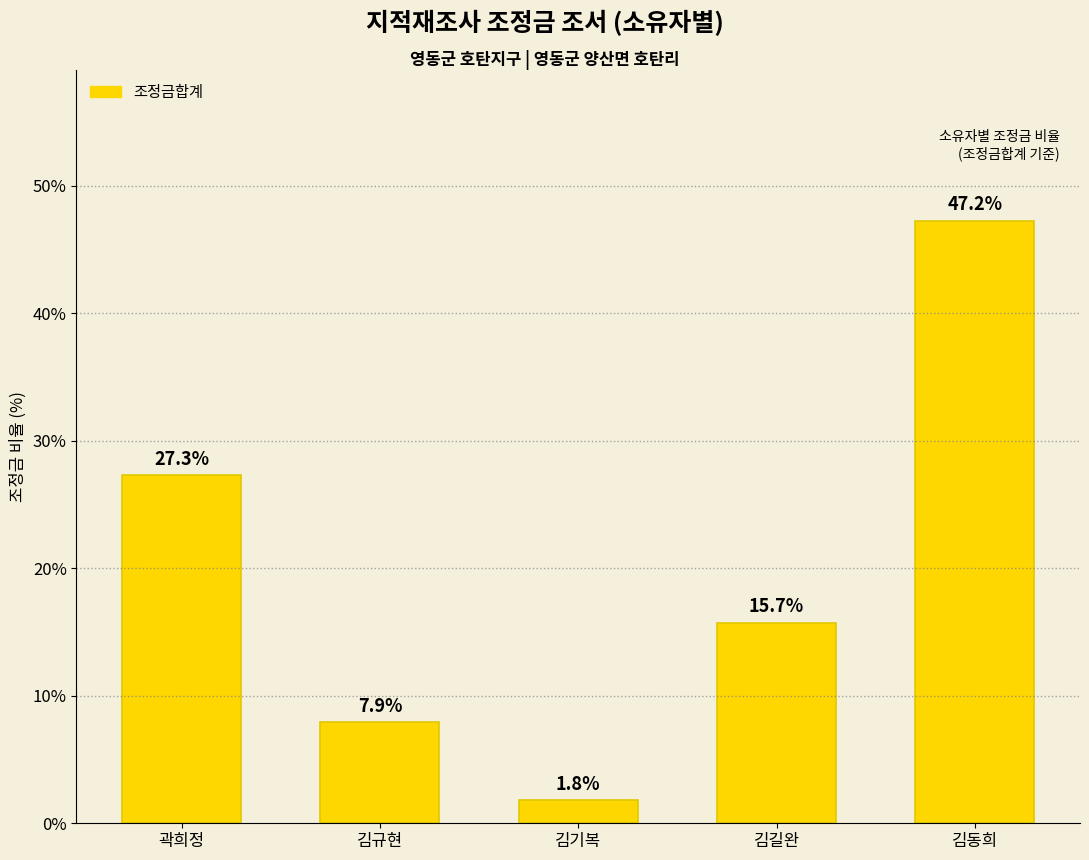

Is it true that the value at 김동희 is 47.2?

True